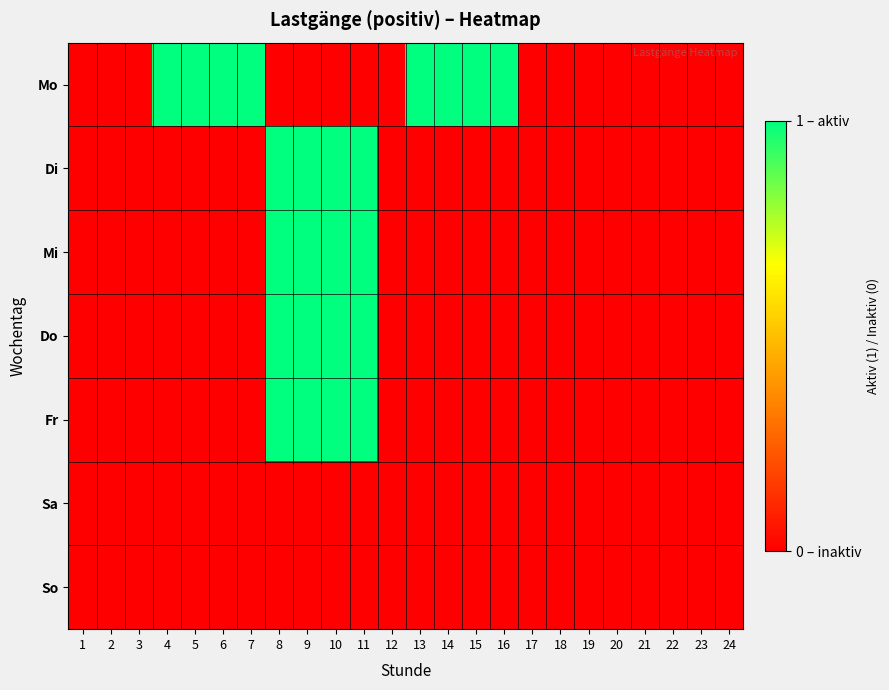

Which series changed the most between 8 and 21?

Di